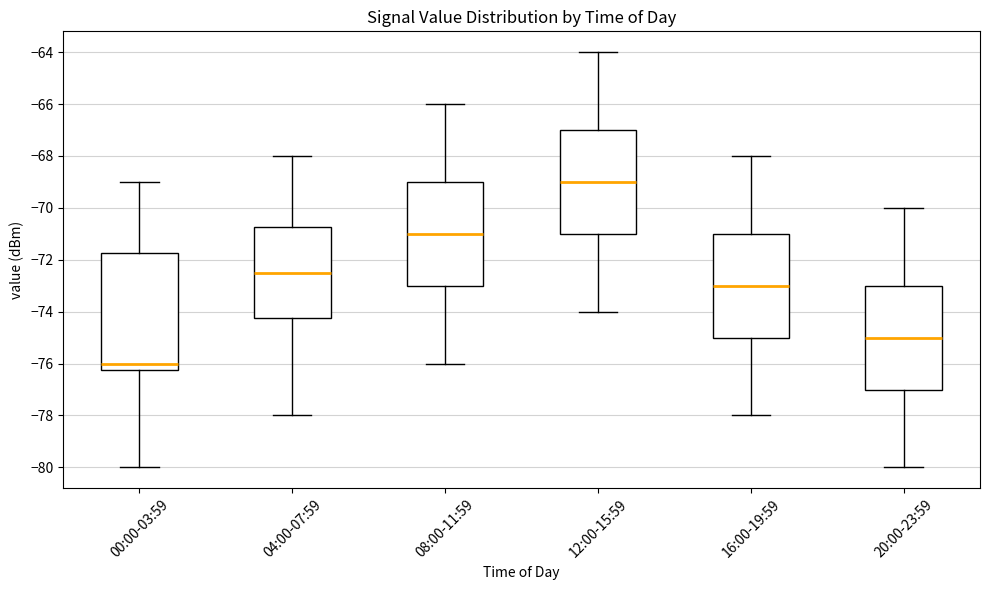

Reading left to right, transcribe this box plot: for each box, give where its median line is, the range the box spans, and where its two whiskers end, as read against the y-axis. The values are not printed on the chart, so give them approximately, as read against the axis.

00:00-03:59: median -76.0, box -76.2 to -71.8, whiskers -80.0 to -69.0
04:00-07:59: median -72.4, box -74.2 to -70.8, whiskers -78.0 to -68.0
08:00-11:59: median -71.0, box -73.0 to -69.0, whiskers -76.0 to -66.0
12:00-15:59: median -69.0, box -71.0 to -67.0, whiskers -74.0 to -64.0
16:00-19:59: median -73.0, box -75.0 to -71.0, whiskers -78.0 to -68.0
20:00-23:59: median -75.0, box -77.0 to -73.0, whiskers -80.0 to -70.0